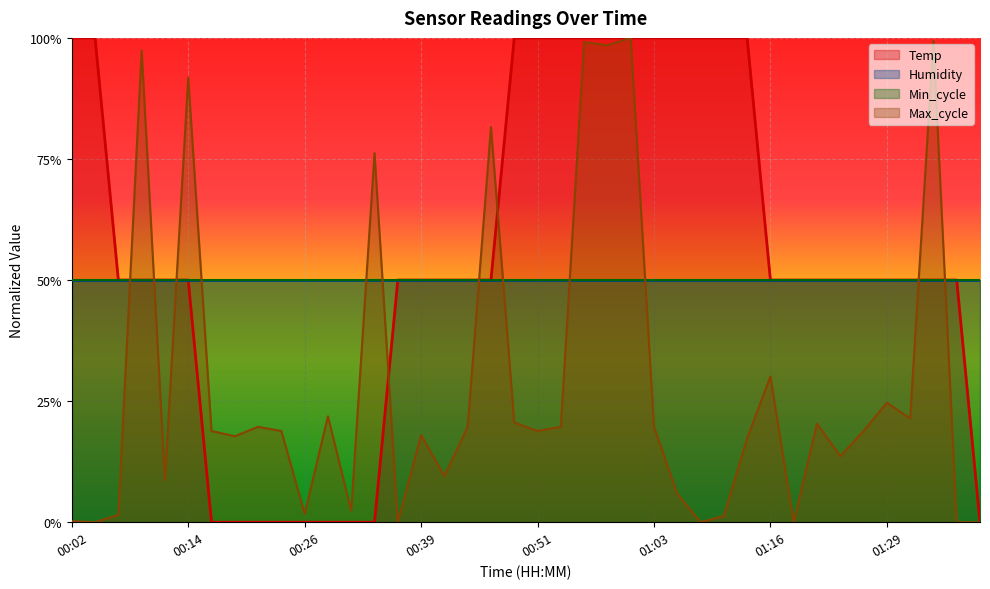

What is the value of the Max_cycle point at the 20th from the left?

0.2